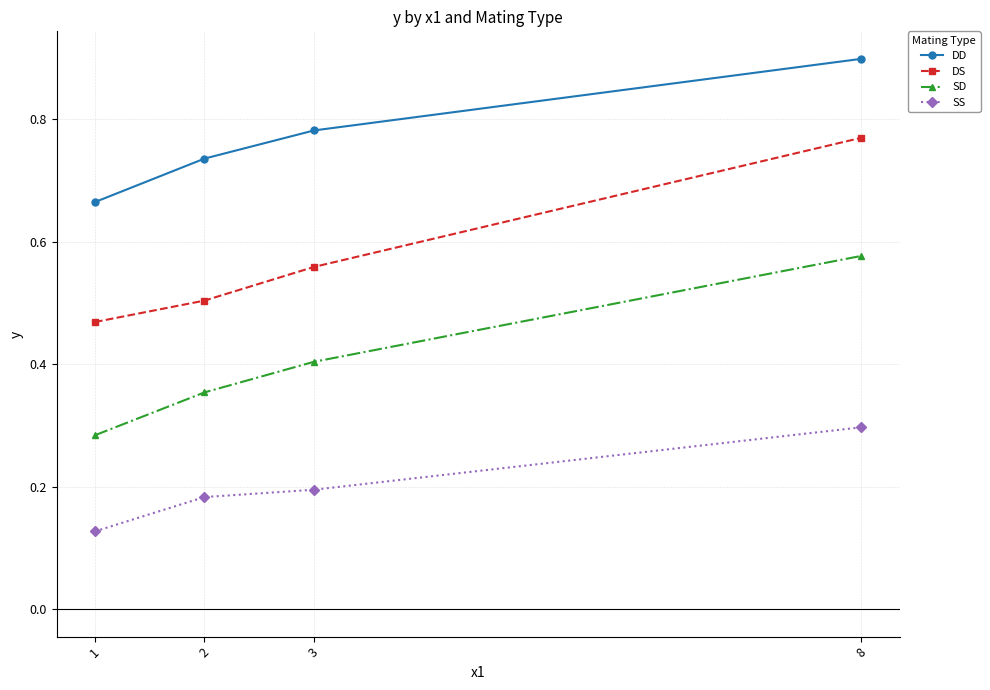

The SS series shows 0.3 at 8. True or false?

True